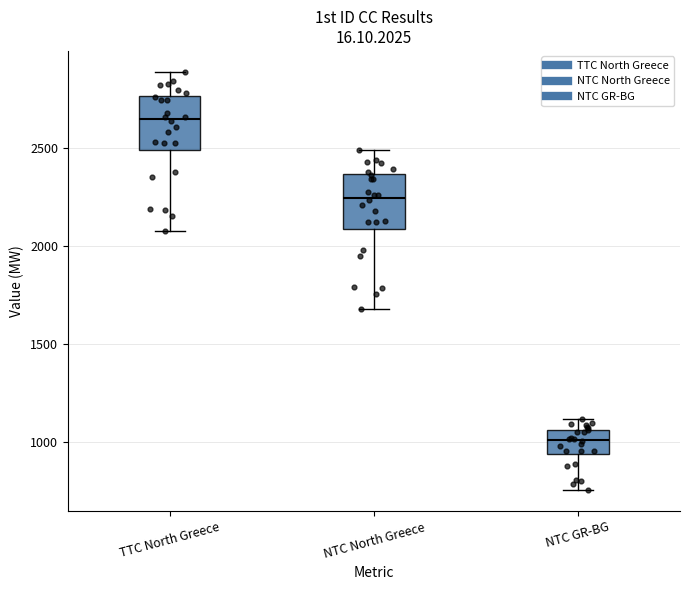

Where does the median line of the box for TTC North Greece sit on the y-axis? The values are not printed on the chart, so give them approximately, as read against the axis.

2650